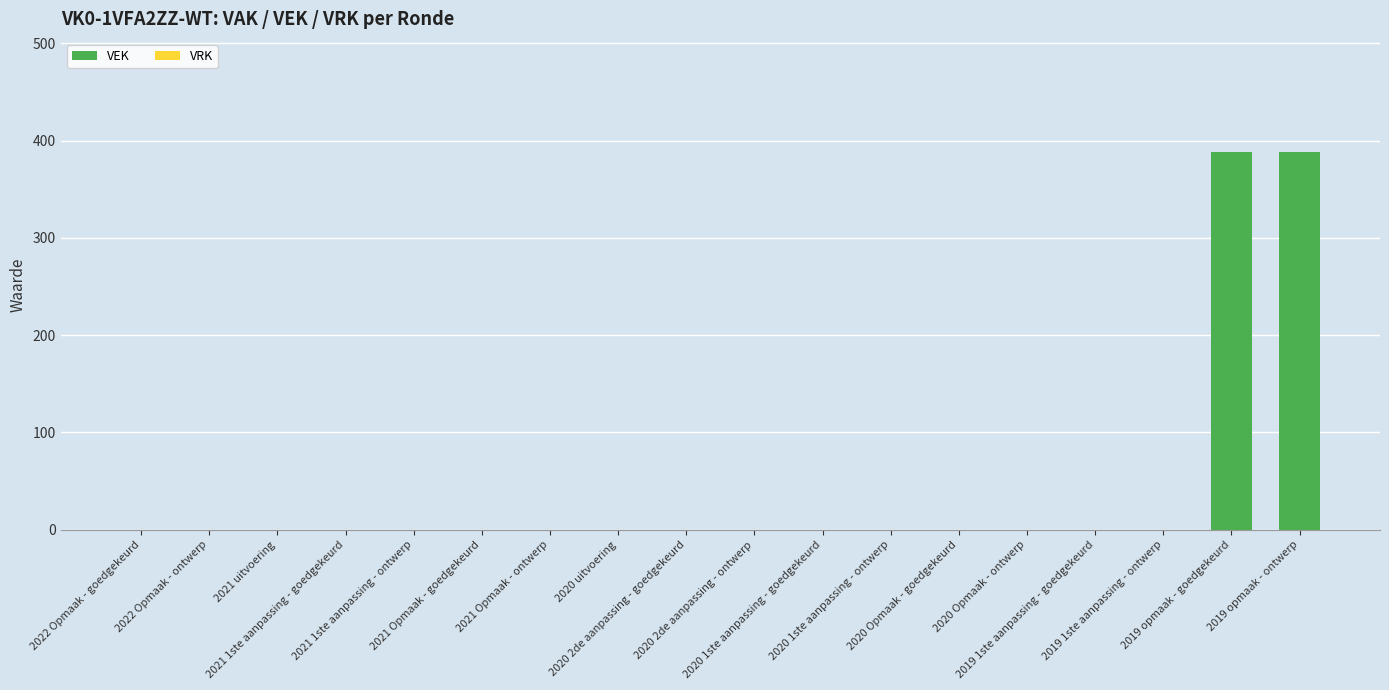

What is the greatest value displayed?

388